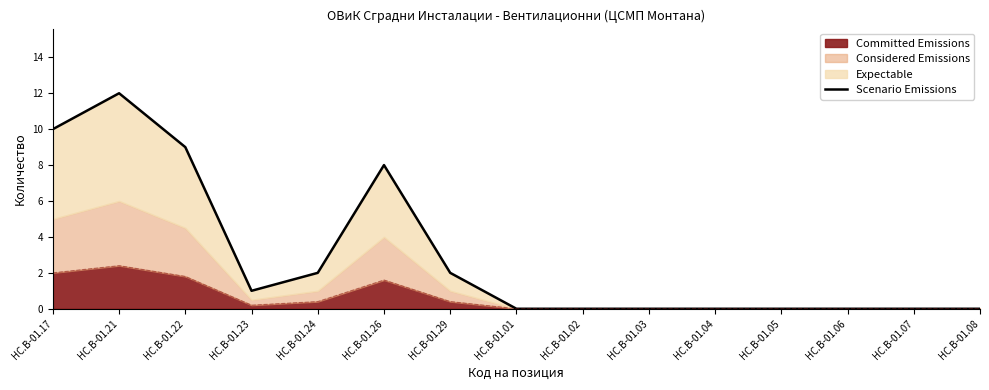

How many lines are shown in the chart?

1